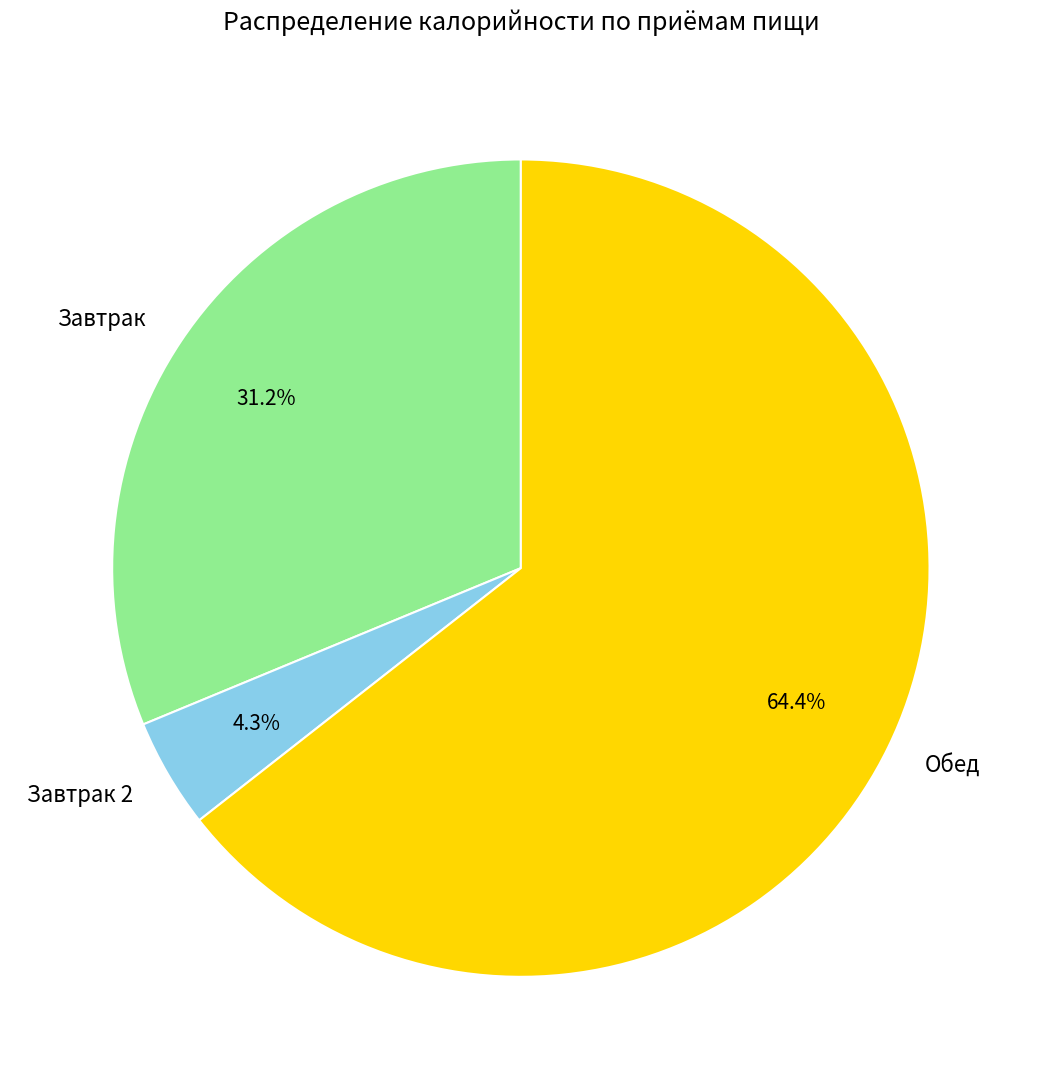

The Обед slice represents 50% of the pie. True or false?

False